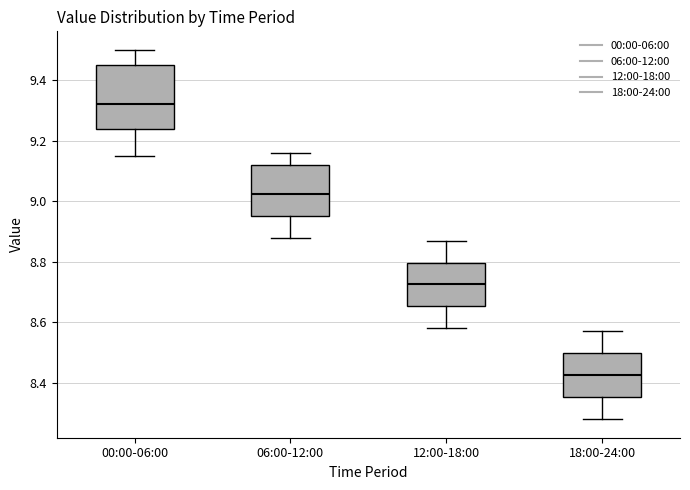

Which box has the highest median line?

00:00-06:00